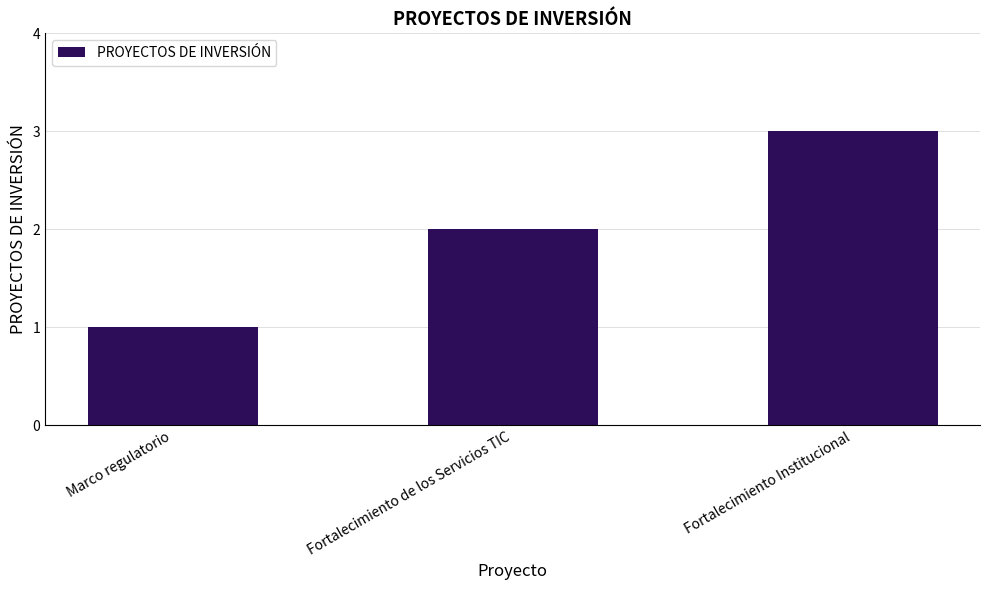

Reading left to right, extract all data points from this chart.

1	2	3